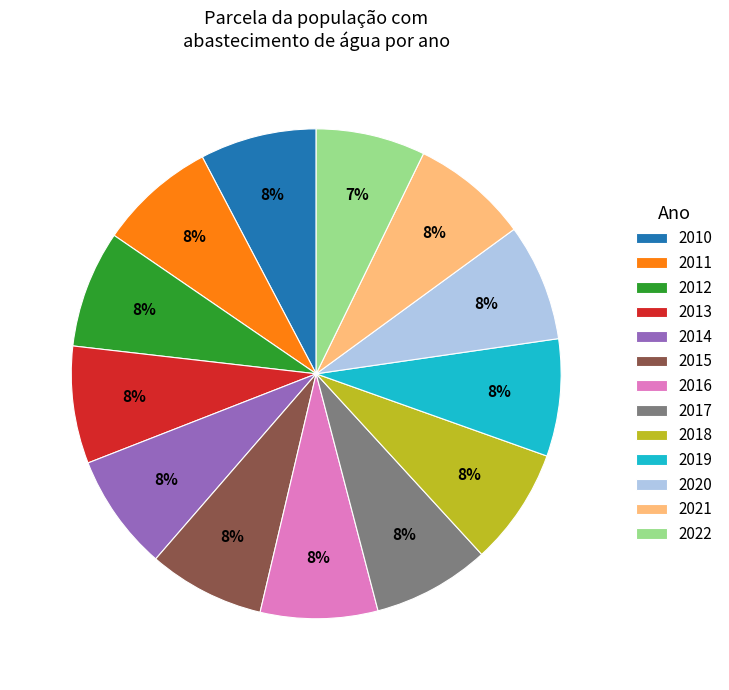

To the nearest percent, what percentage of the pie is 2020?

8%